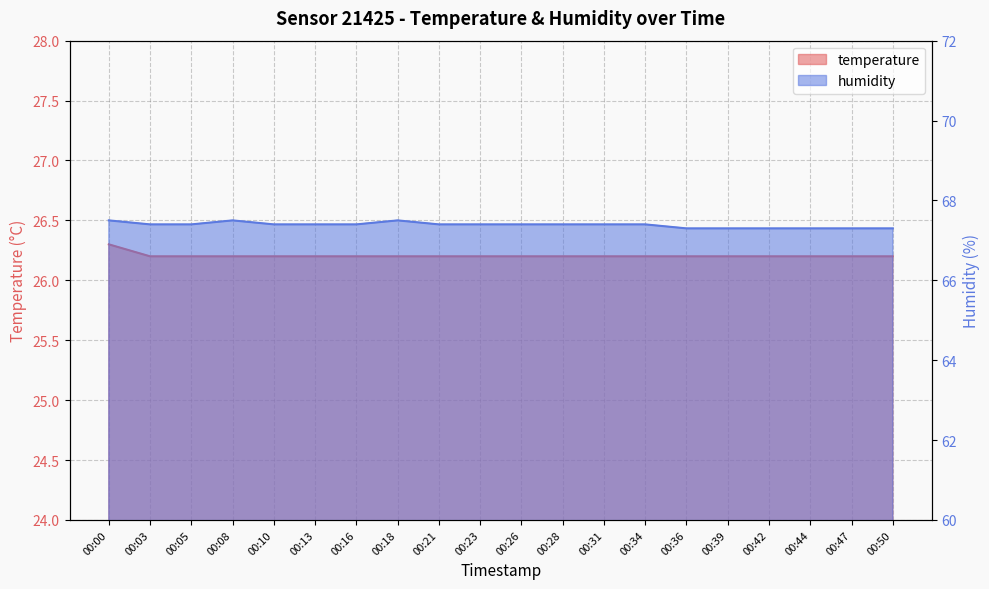

How many categories are shown in the chart?

20